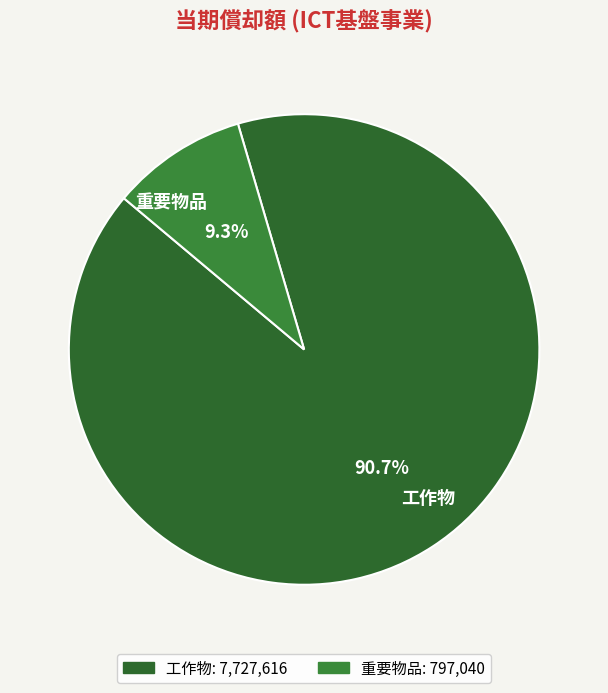

Which category accounts for the majority?

工作物